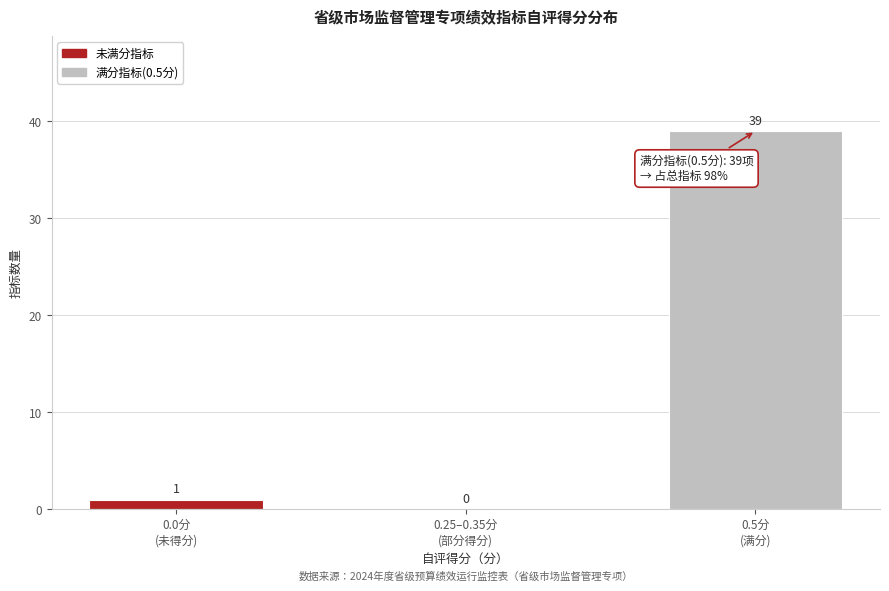

What is the greatest value displayed?

39